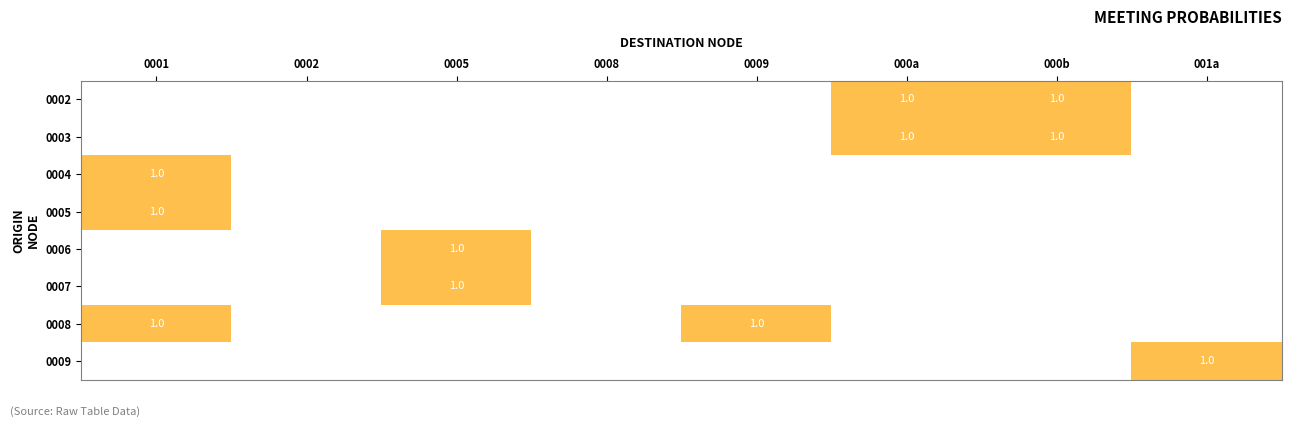

The 0008 series shows 1 at 0009. True or false?

True